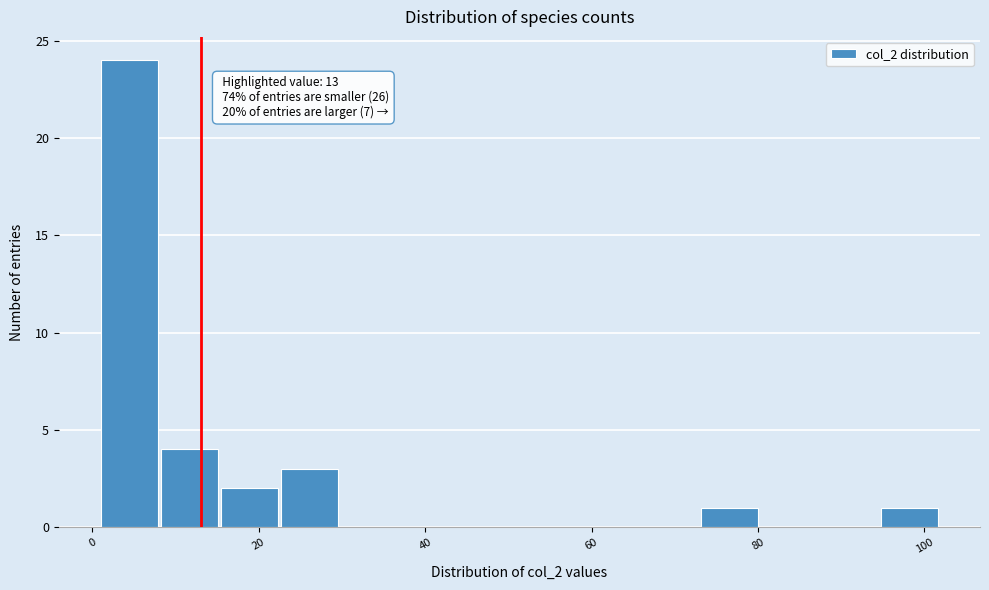

Around what value on the x-axis is the tallest bar? Give the approximate position of its centre, as read against the axis.

4